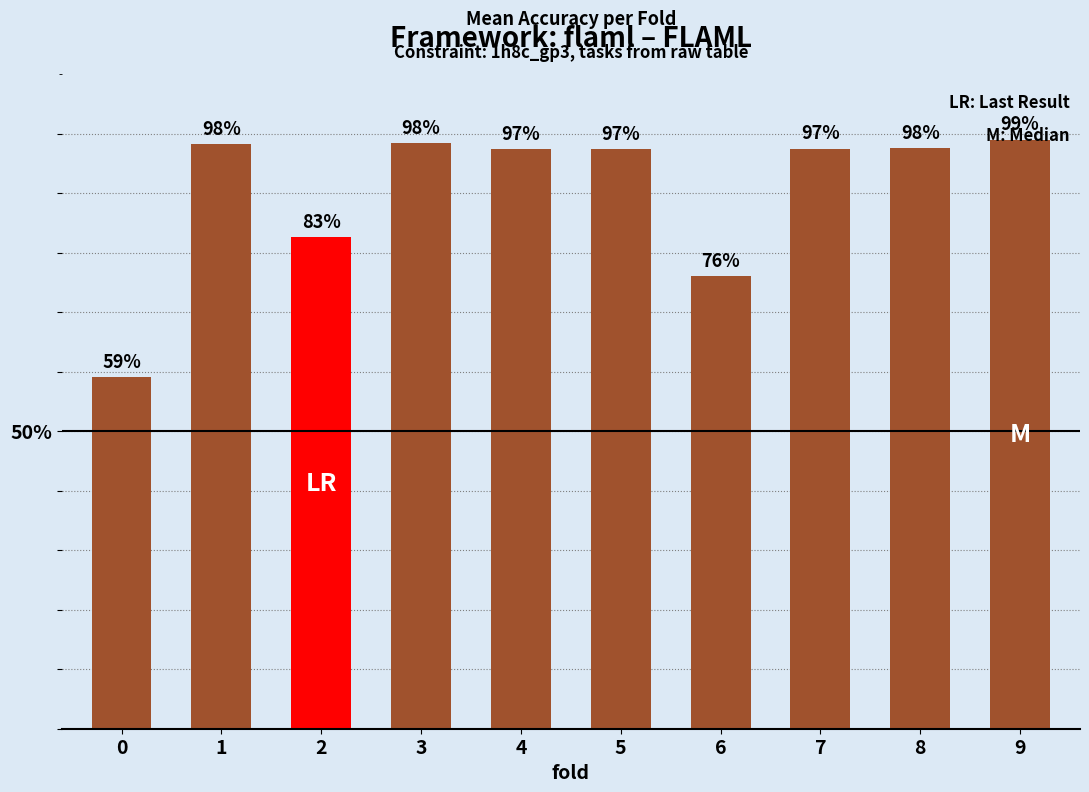

How many bars are there in total?

10